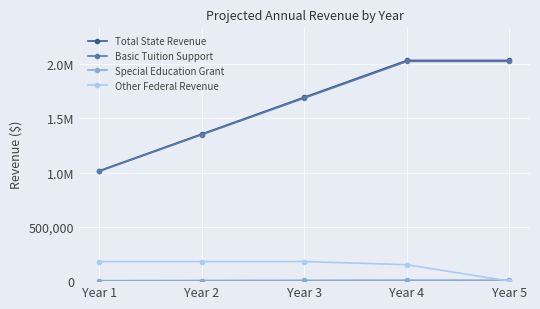

Between Year 5 and Year 1, which is larger?

Year 5